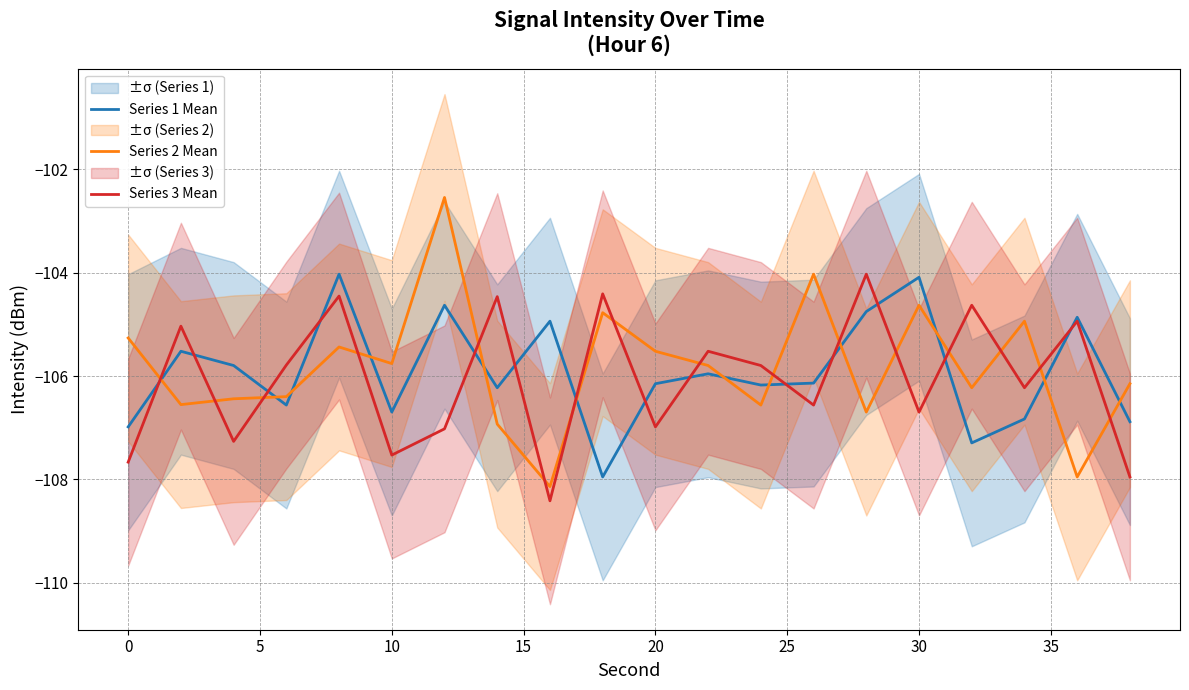

True or false: Series 3 Mean has a value of -106.7 at 30.

True